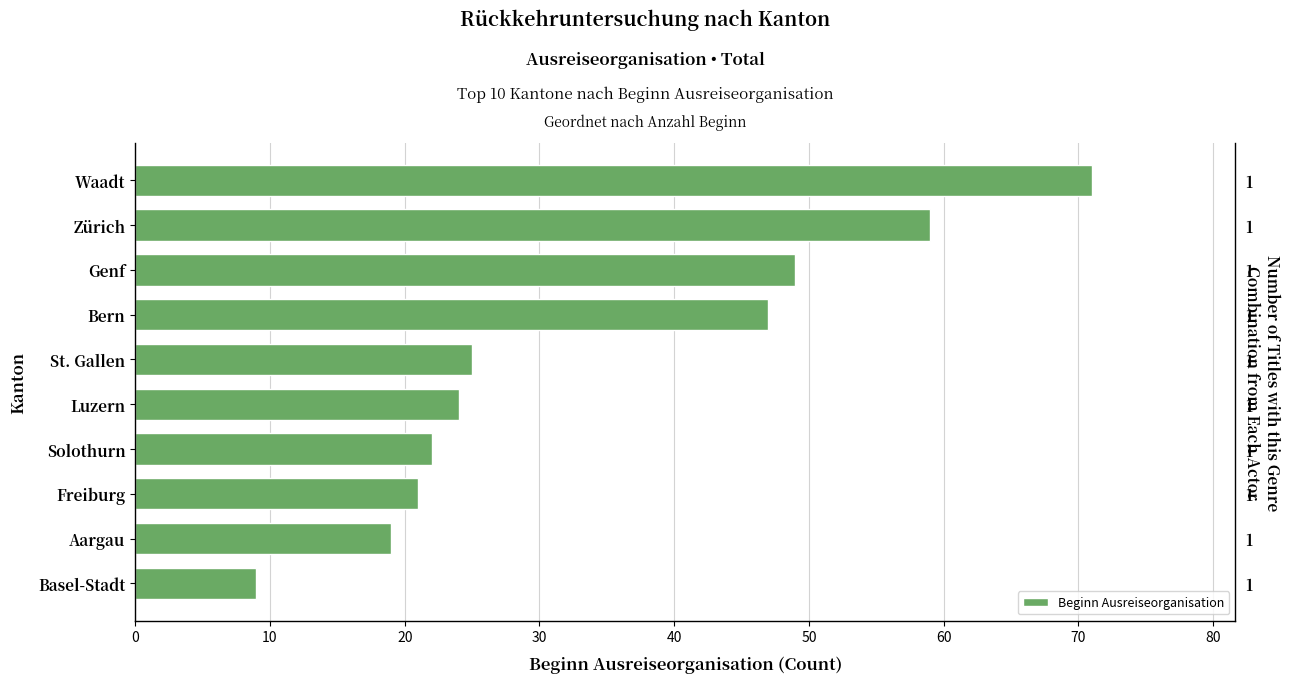

Reading right to left, list all the values displayed in this chart.

80=71	70=59	60=49	50=47	40=25	30=24	20=22	10=21	0=19	-10=9